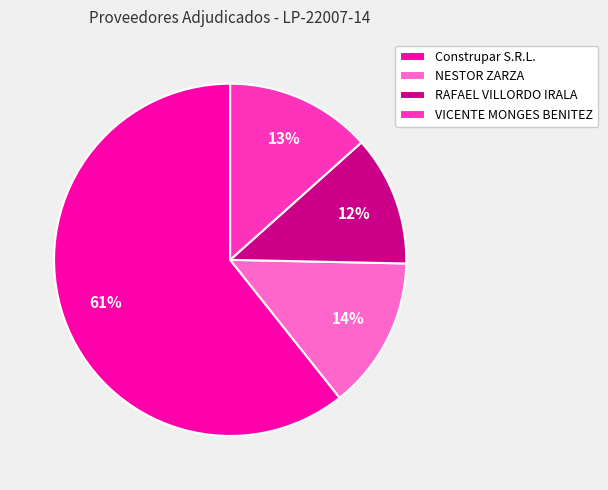

Which has a higher value, RAFAEL VILLORDO IRALA or NESTOR ZARZA?

NESTOR ZARZA